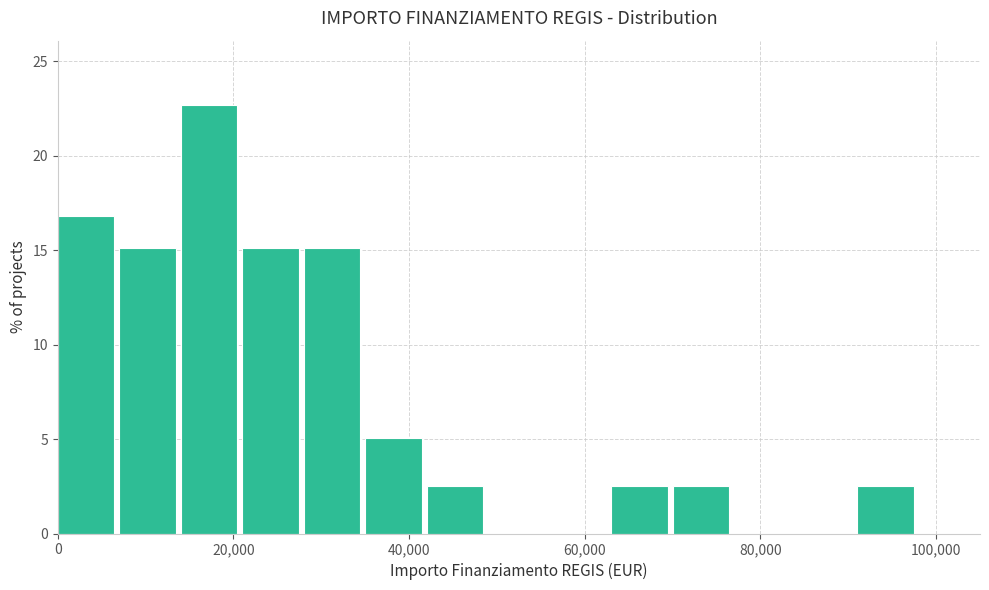

Around what value on the x-axis is the tallest bar? Give the approximate position of its centre, as read against the axis.

18000